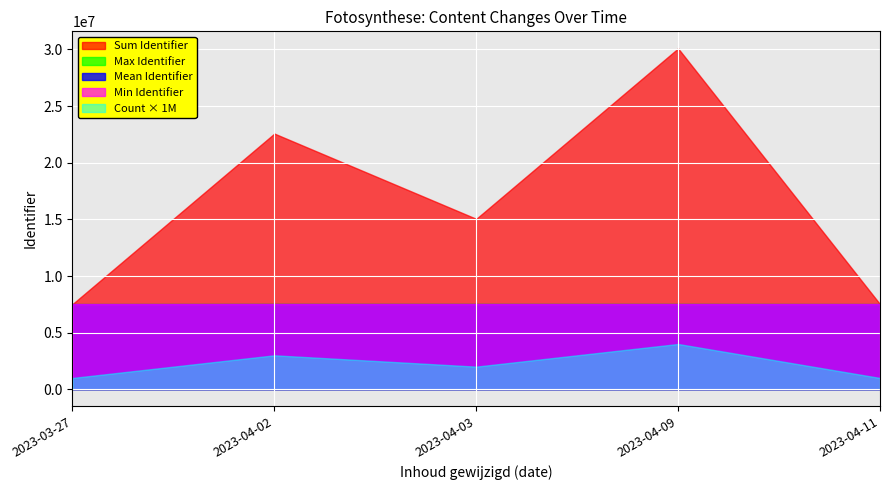

How many values are below 7519463?

5